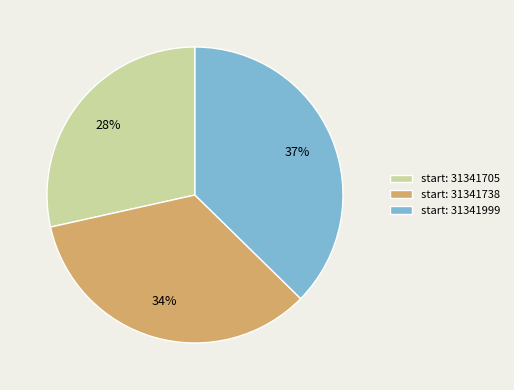

Approximately how many times larger is the value at start: 31341999 compared to start: 31341738?

1.1